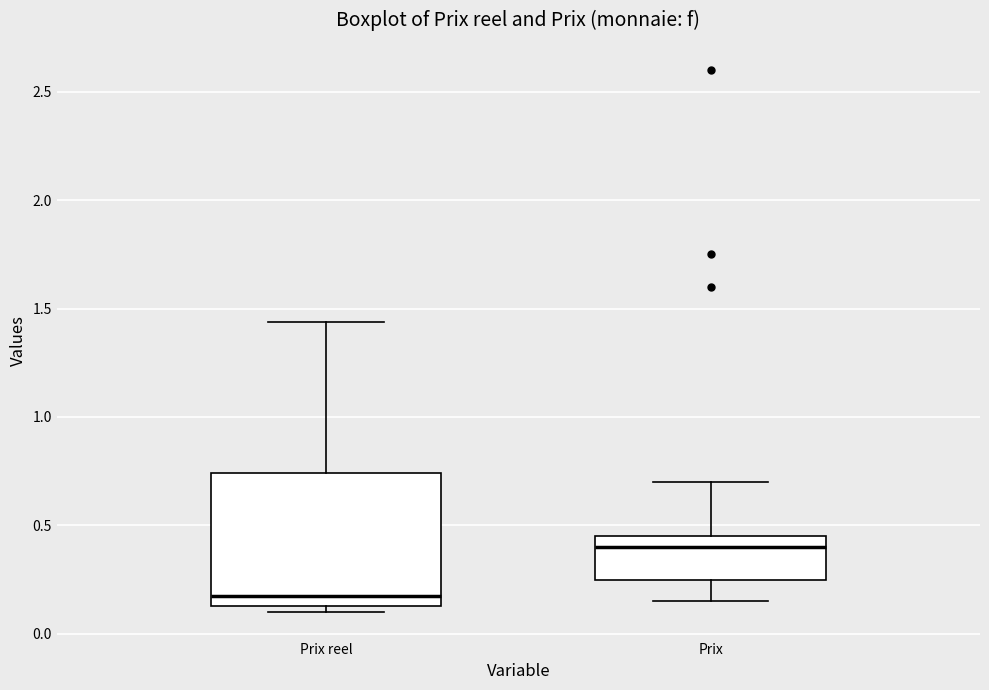

Reading left to right, read every box against the y-axis: the position of its median line, the range the box covers, and the ends of its whiskers. The values are not printed on the chart, so give them approximately, as read against the axis.

Prix reel: median 0.20, box 0.15 to 0.75, whiskers 0.10 to 1.45
Prix: median 0.40, box 0.25 to 0.45, whiskers 0.15 to 0.70